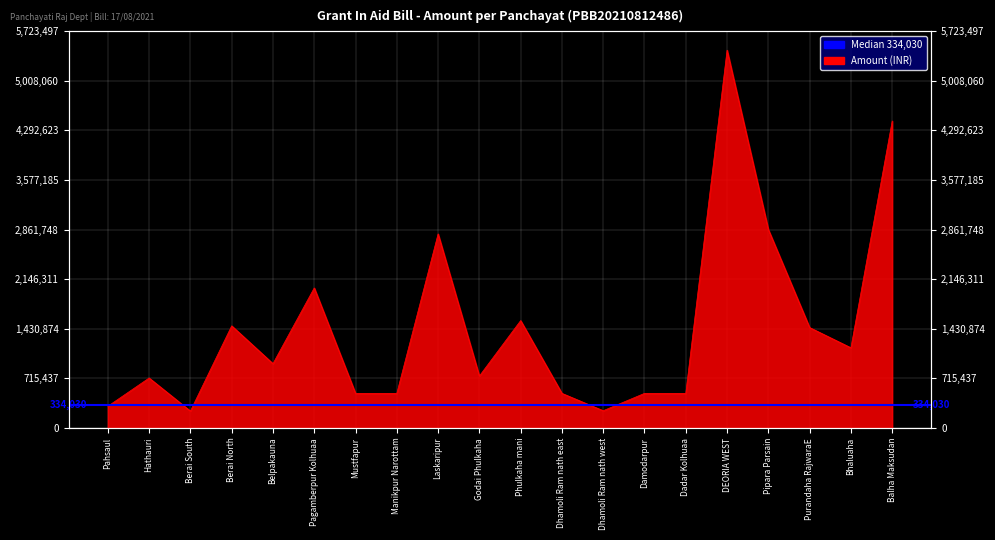

True or false: the data has more than 2 interior local peaks.

True